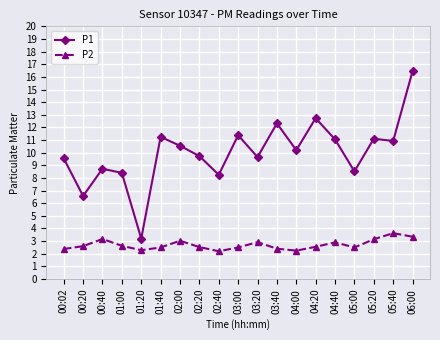

True or false: P2 and P1 intersect in this chart.

False